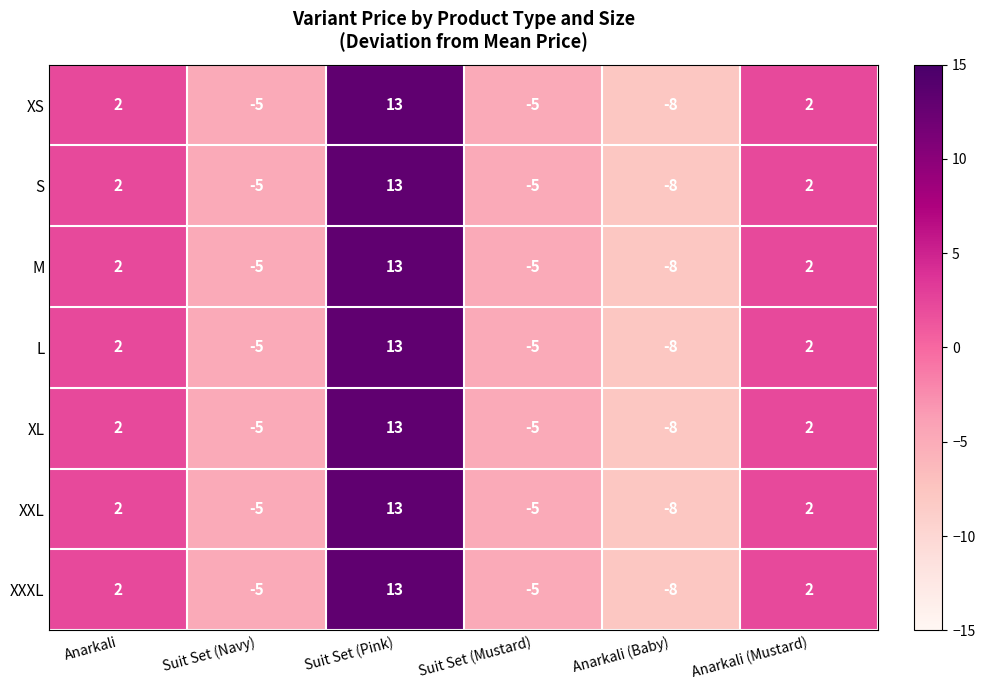

At which label does M reach its peak?

Suit Set (Pink)